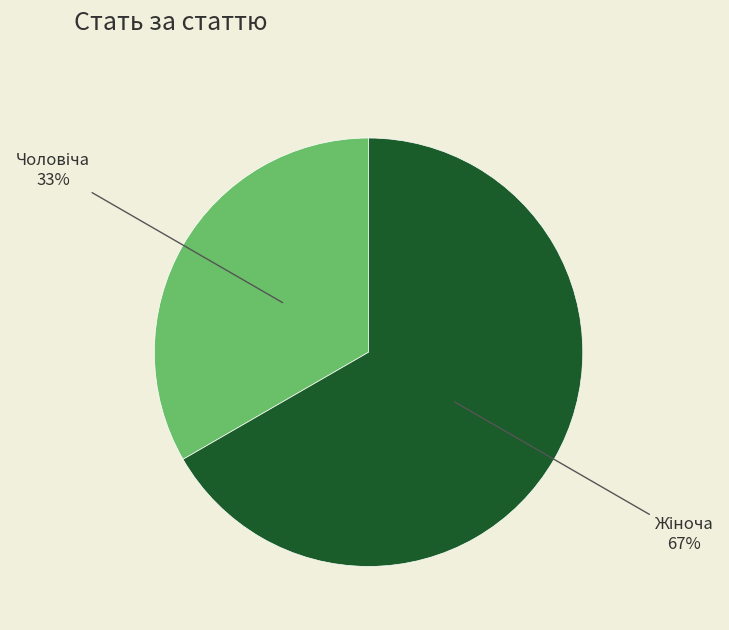

Is there any slice that represents more than half of the pie?

Yes